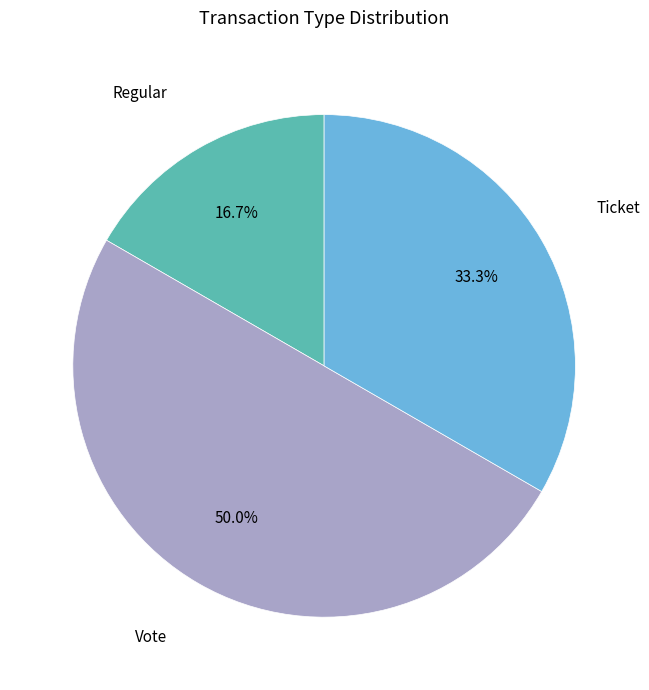

Which category has the smallest portion of the pie?

Regular